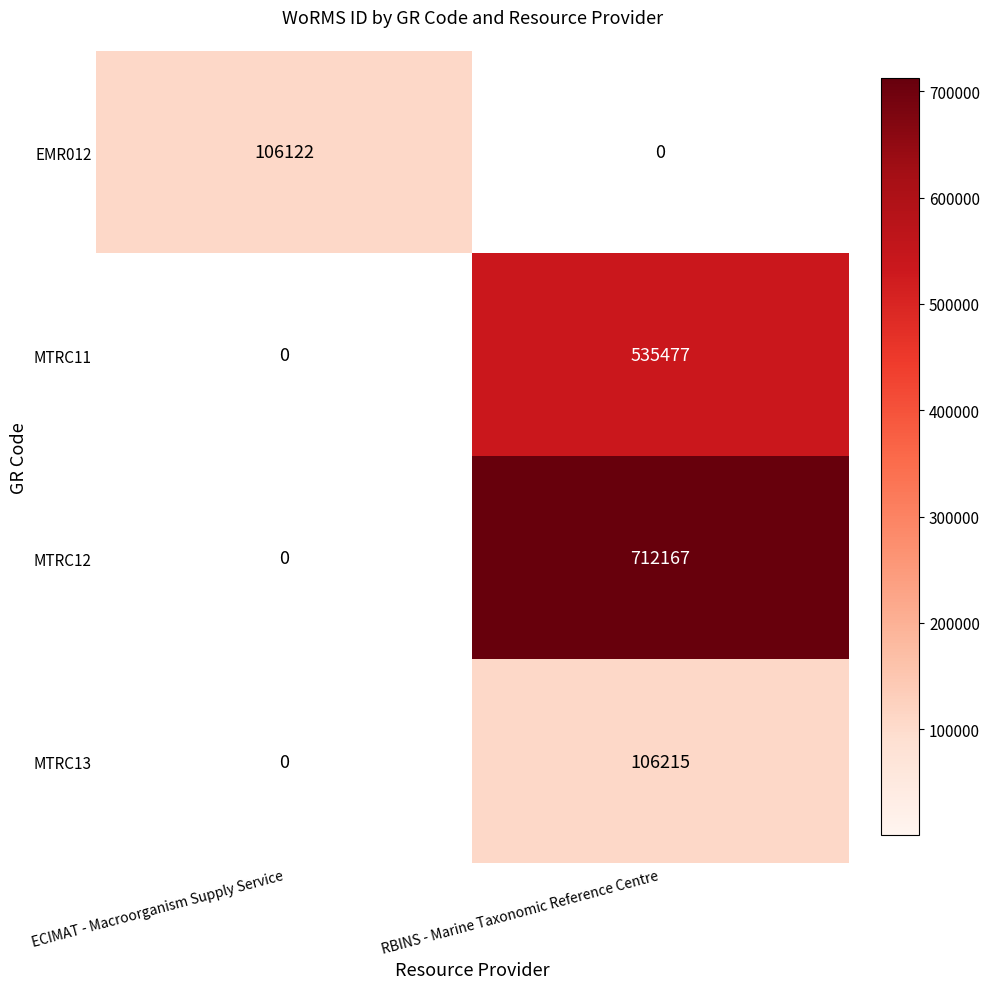

At which category is the sum across all series the highest?

RBINS - Marine Taxonomic Reference Centre